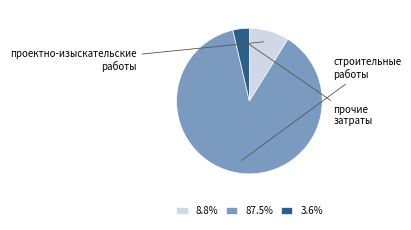

How many slices are in this pie chart?

3